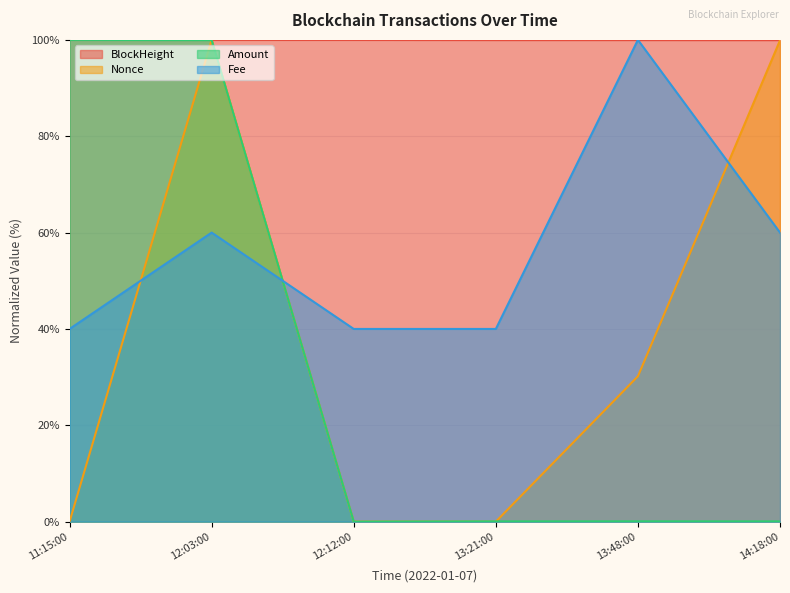

True or false: BlockHeight has more than 2 interior local peaks.

False